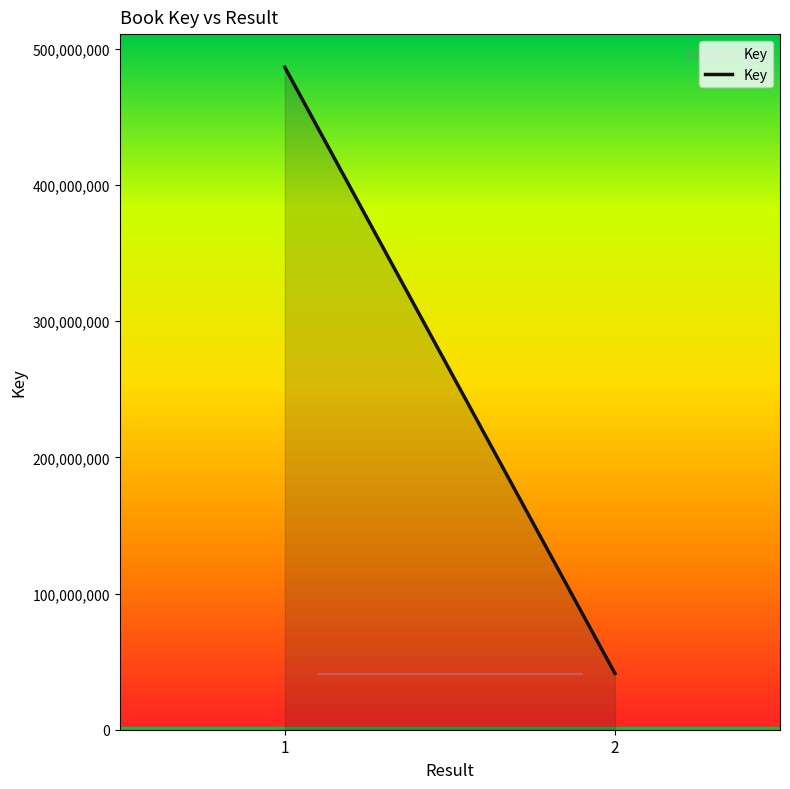

What is the change in value from 1 to 2?

-445177549